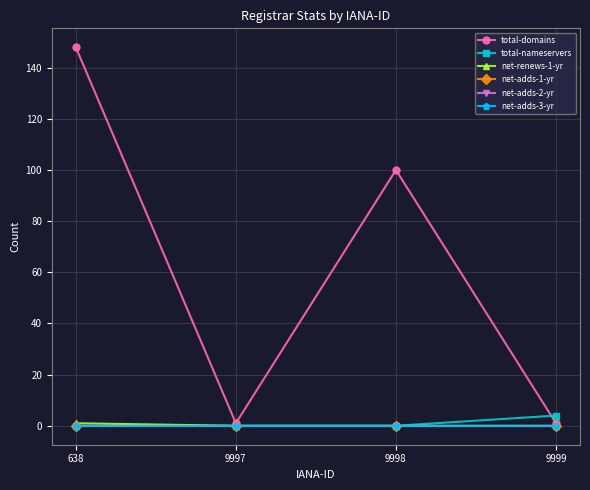

Reading left to right, list all the values displayed in this chart.

total-domains: 148	1	100	1
total-nameservers: 0	0	0	4
net-renews-1-yr: 1	0	0	0
net-adds-1-yr: 0	0	0	0
net-adds-2-yr: 0	0	0	0
net-adds-3-yr: 0	0	0	0